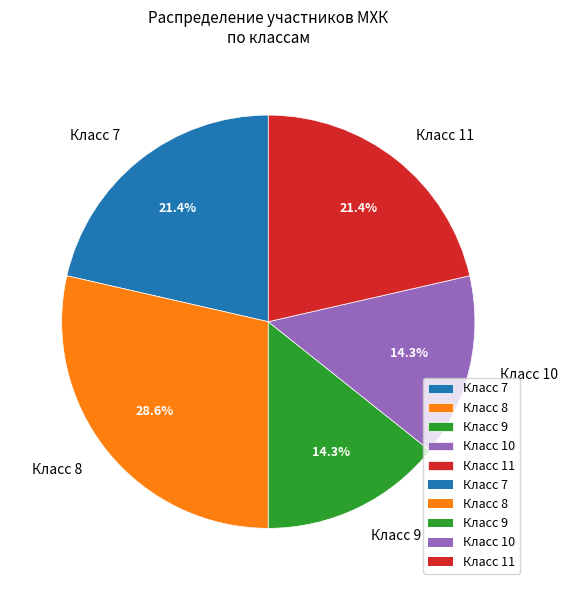

How many segments does this pie chart have?

5